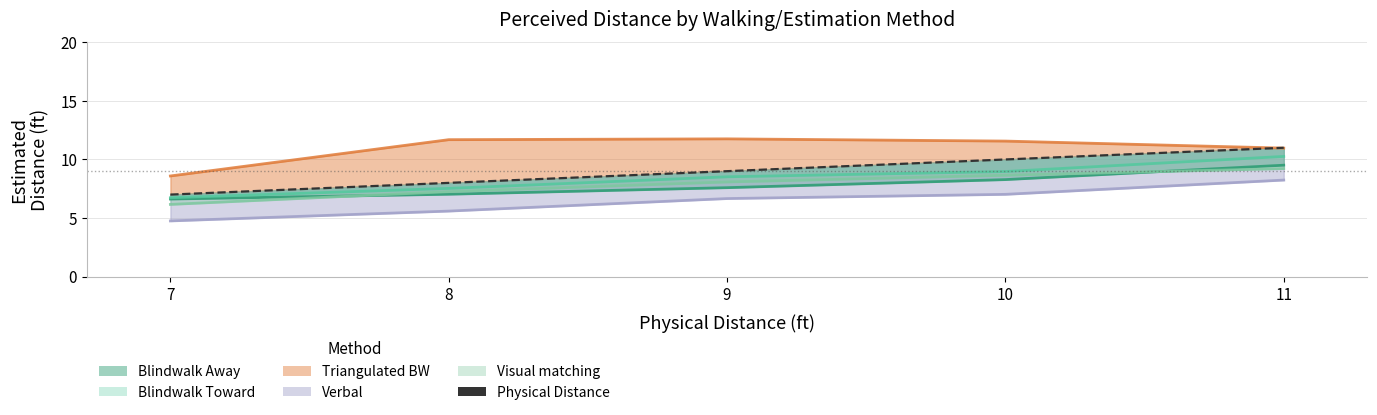

At which category does the chart reach its peak across all series?

11